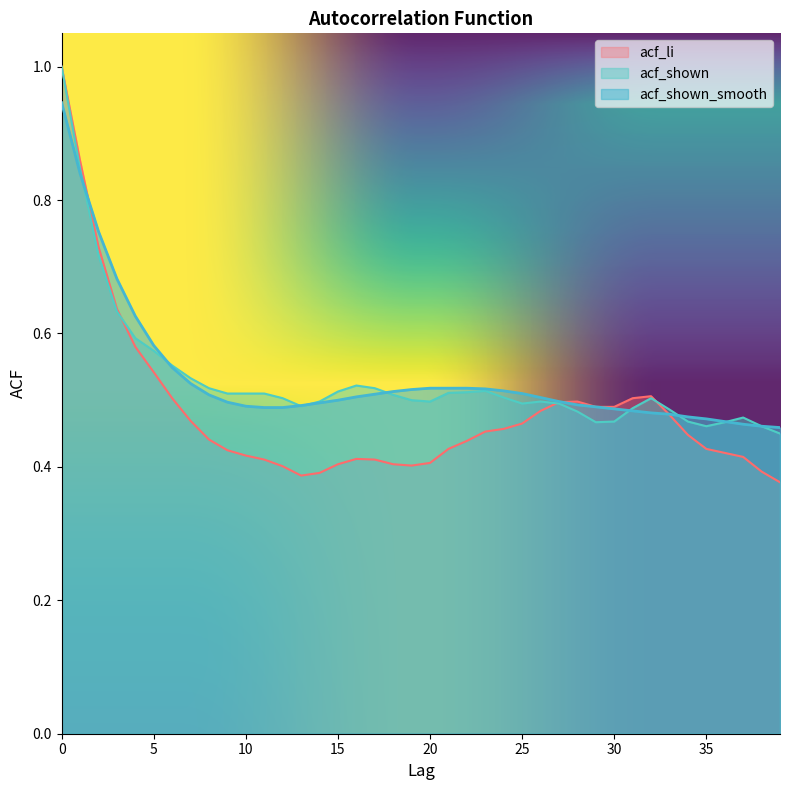

Does the chart display data point markers on the line(s)?

No